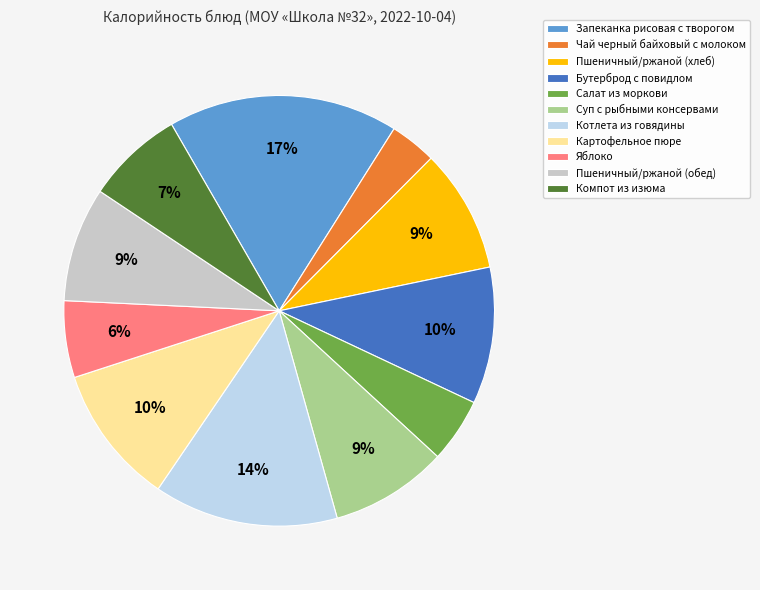

Is the sum of Запеканка рисовая с творогом and Бутерброд с повидлом greater than half?

No